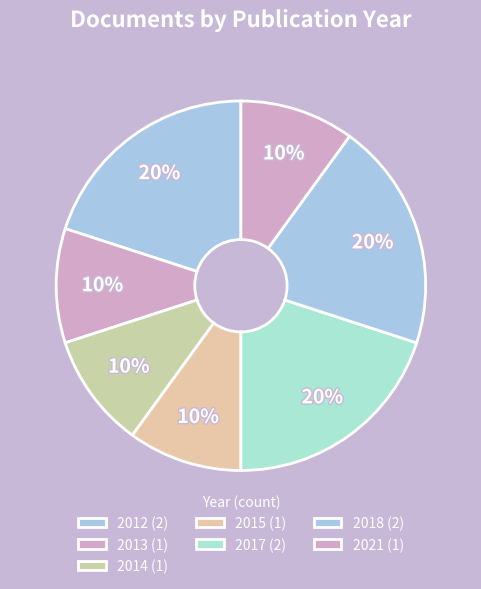

How many segments does this pie chart have?

7